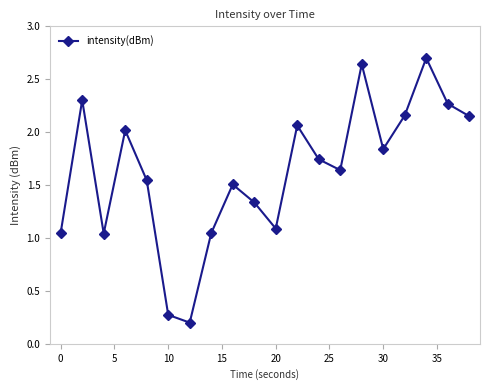

What is the difference between the second highest and second lowest values?

2.4